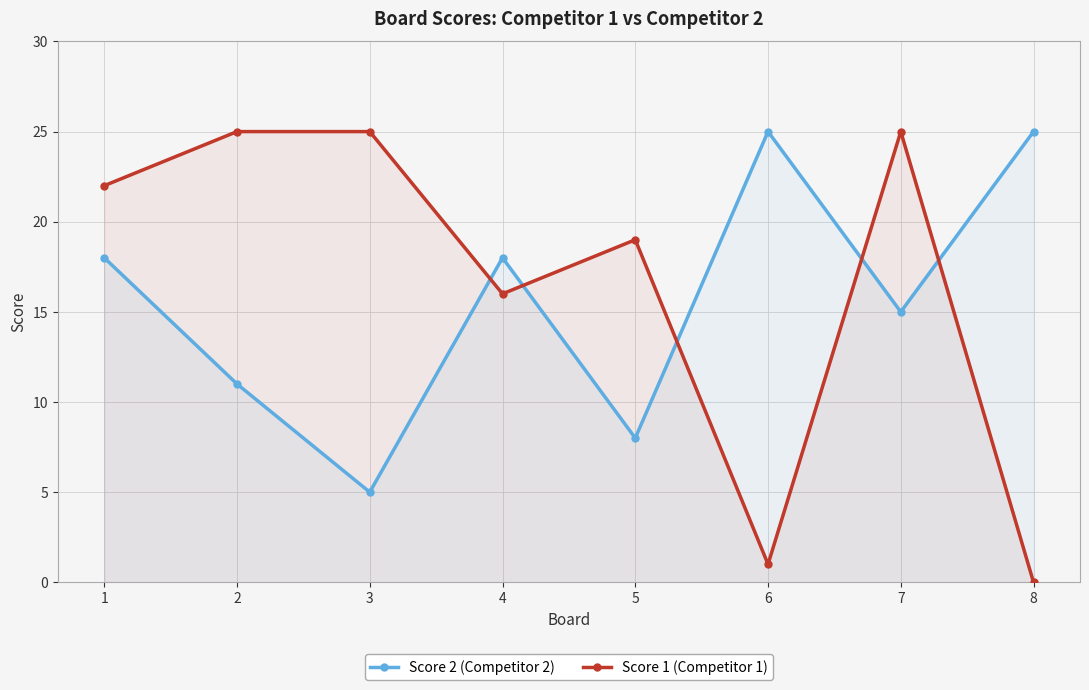

True or false: Score 1 (Competitor 1) has a value of 25 at 2.

True